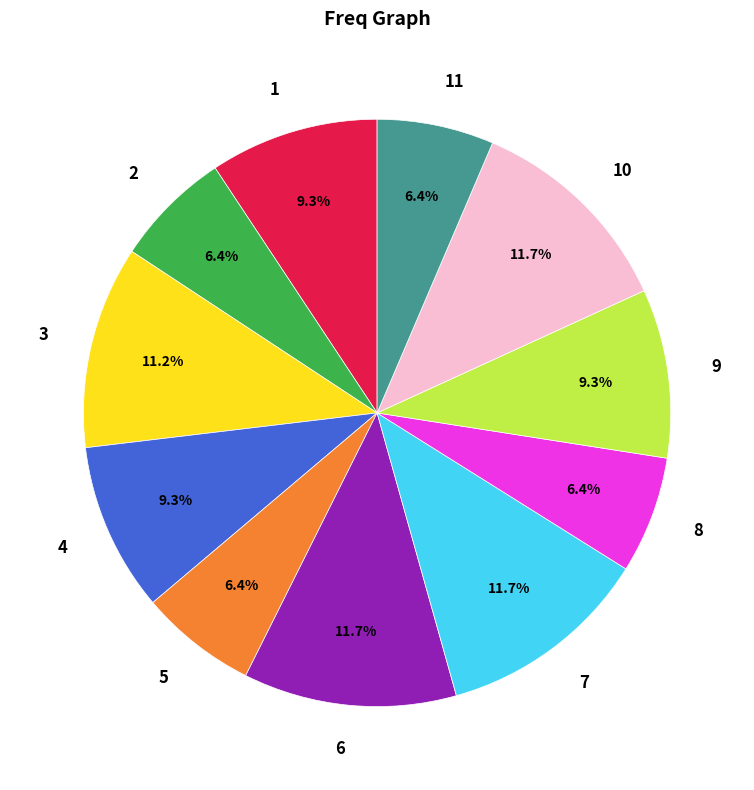

To the nearest percent, what portion does 9 represent?

9%